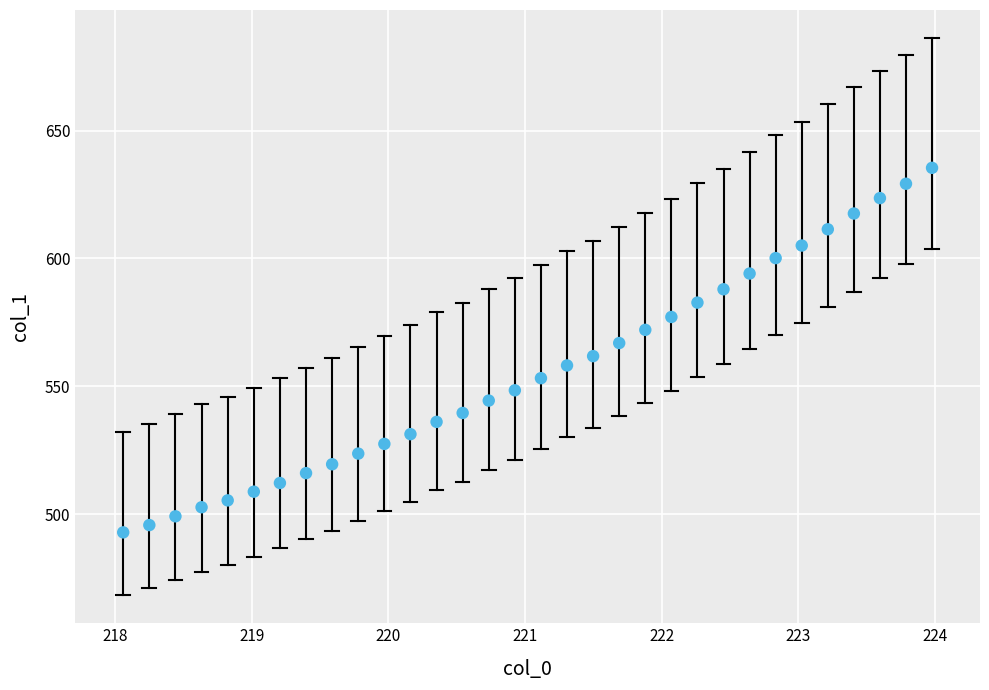

What is the range of Y values (max minus min)?

142.6